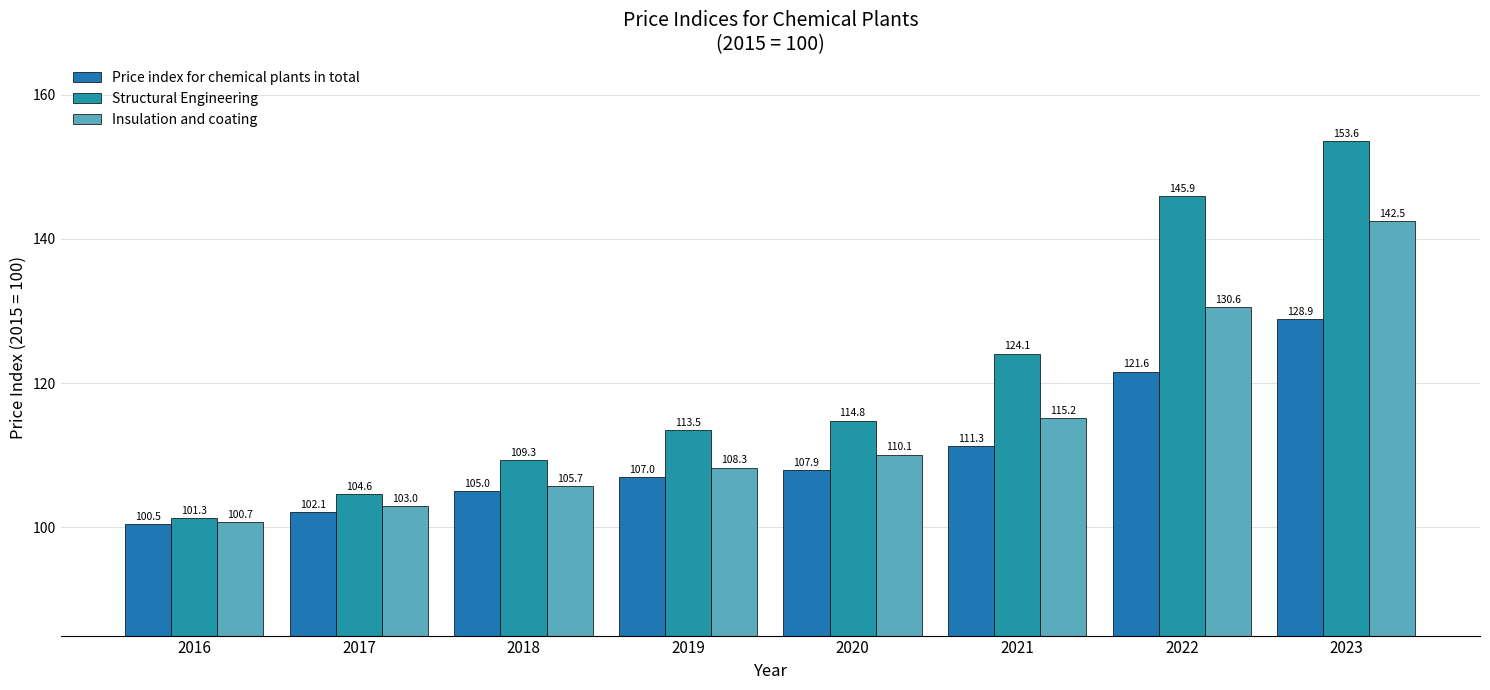

Between 2021 and 2022, which is larger?

2022